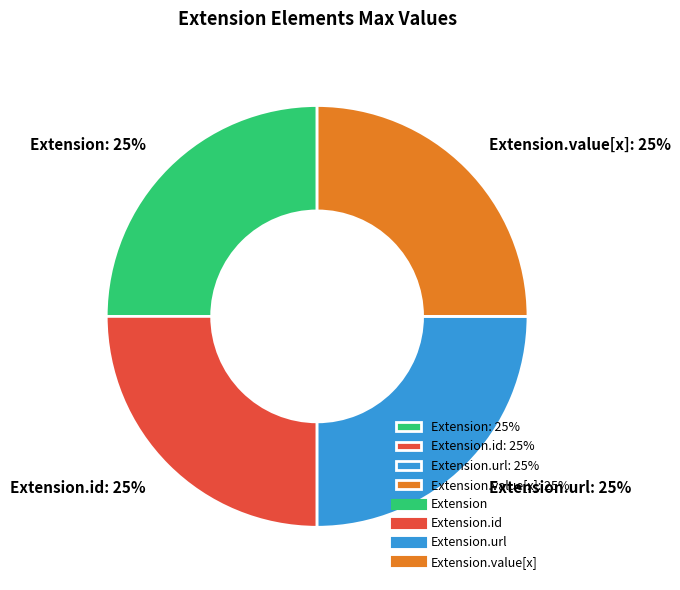

Does Extension.value[x]: 25% represent more than half of the total?

No